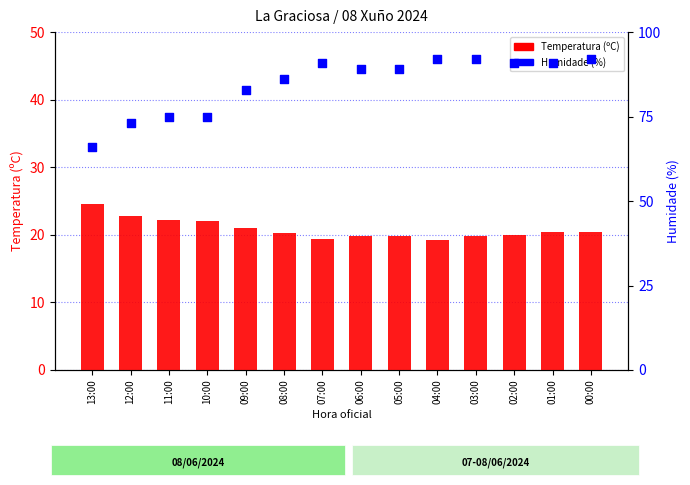

At how many categories does at least one series exceed 88?

8